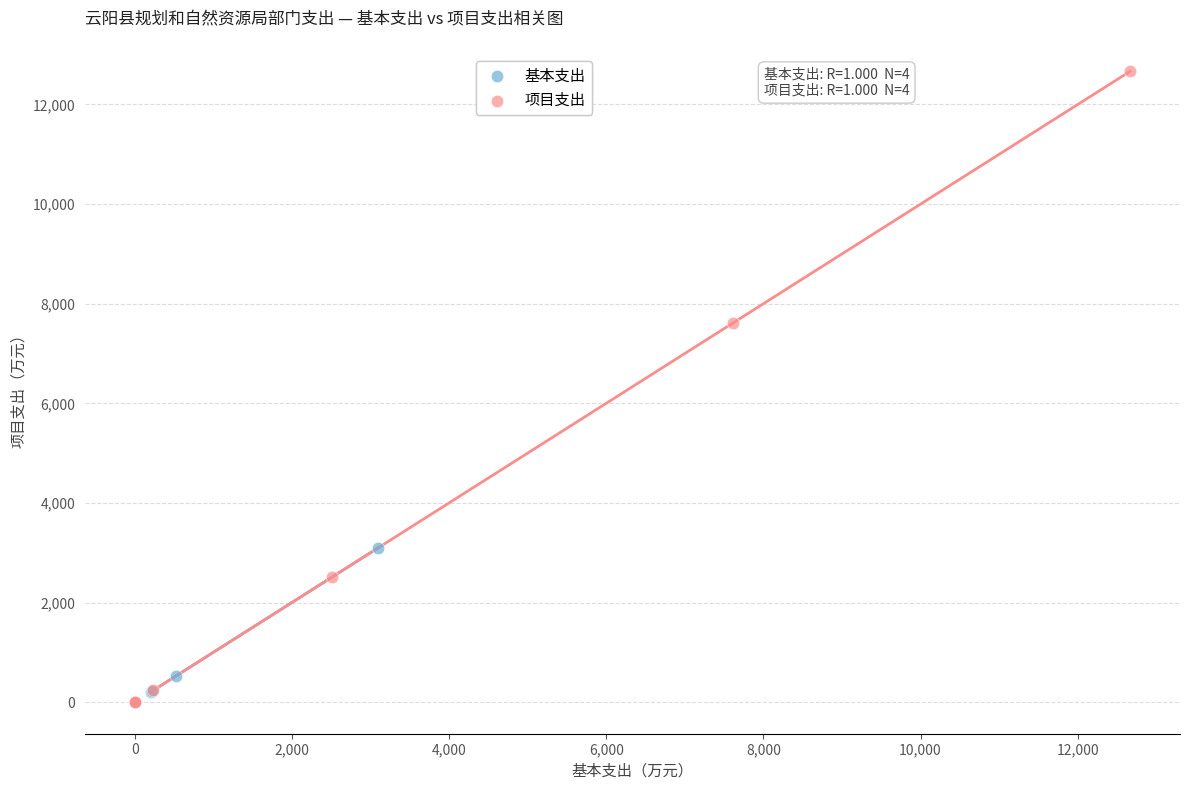

What are all the series names shown in the legend?

基本支出, 项目支出